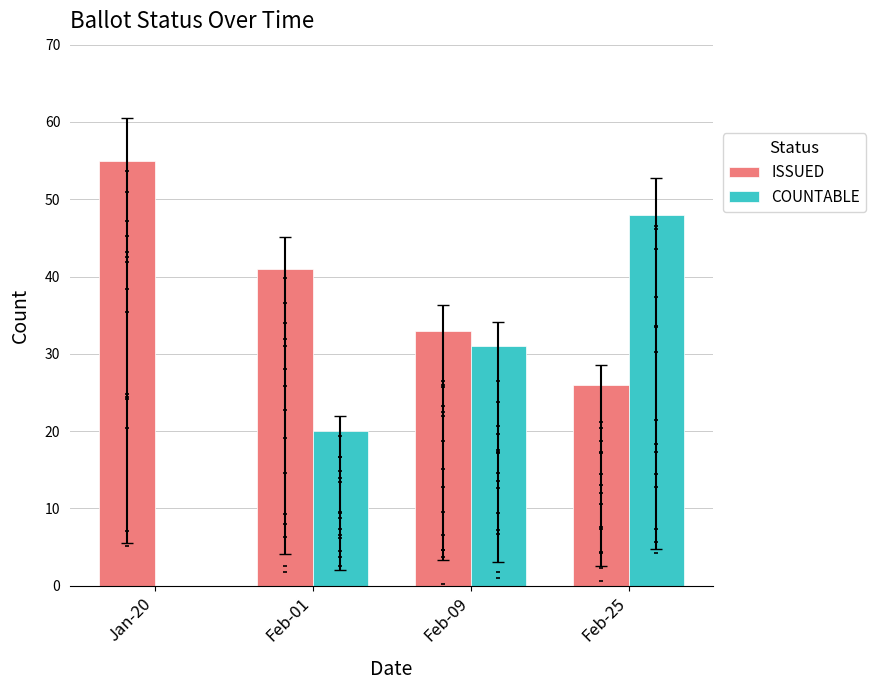

Is the value of COUNTABLE at Feb-09 greater than the value of ISSUED at Feb-25?

Yes